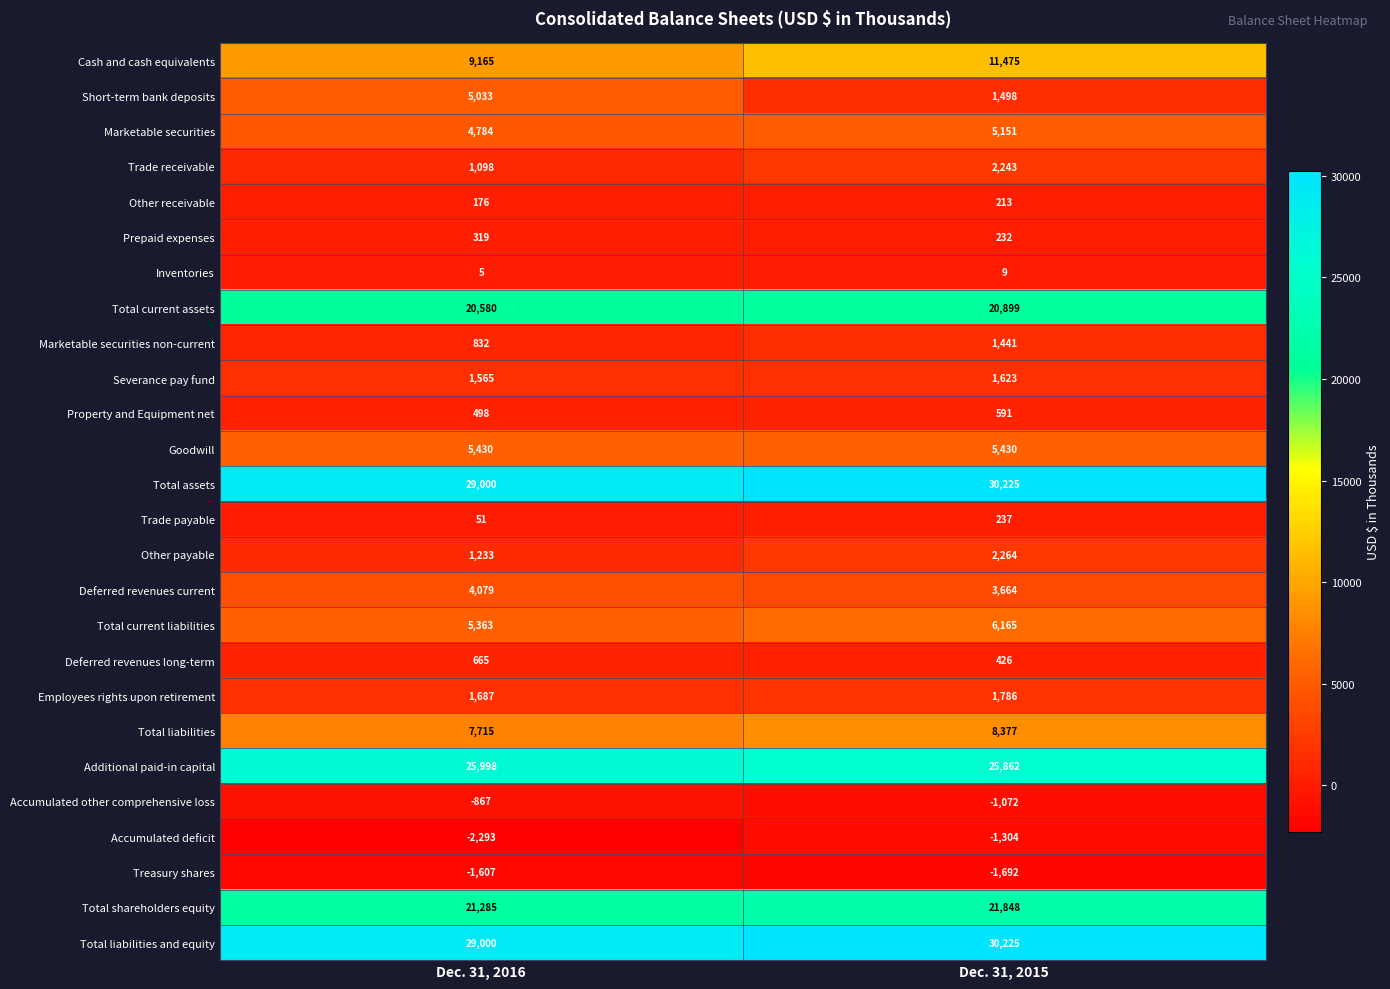

Is it true that Total liabilities and equity equals 30225 at Dec. 31, 2015?

True